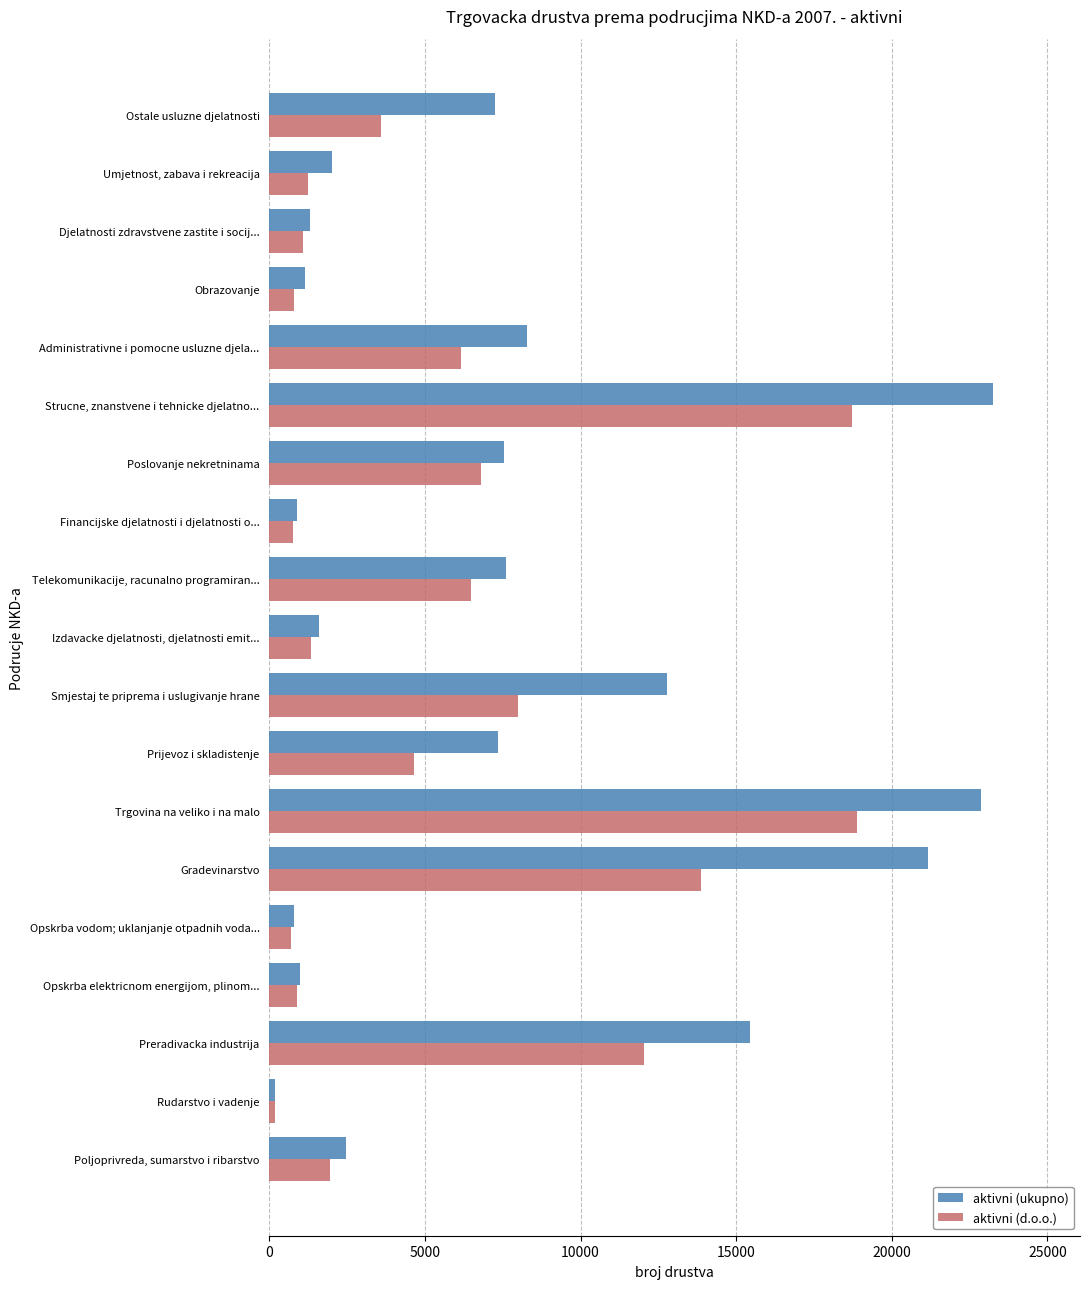

What is the difference between the maximum and minimum values in the aktivni (d.o.o.) series?

18722